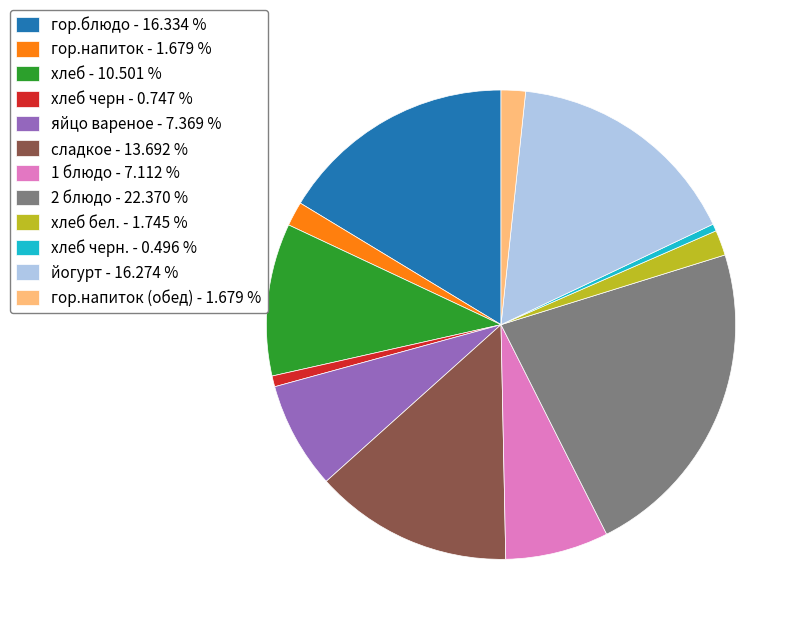

Do хлеб черн - 0.747 % and яйцо вареное - 7.369 % together represent more than half of the pie?

No